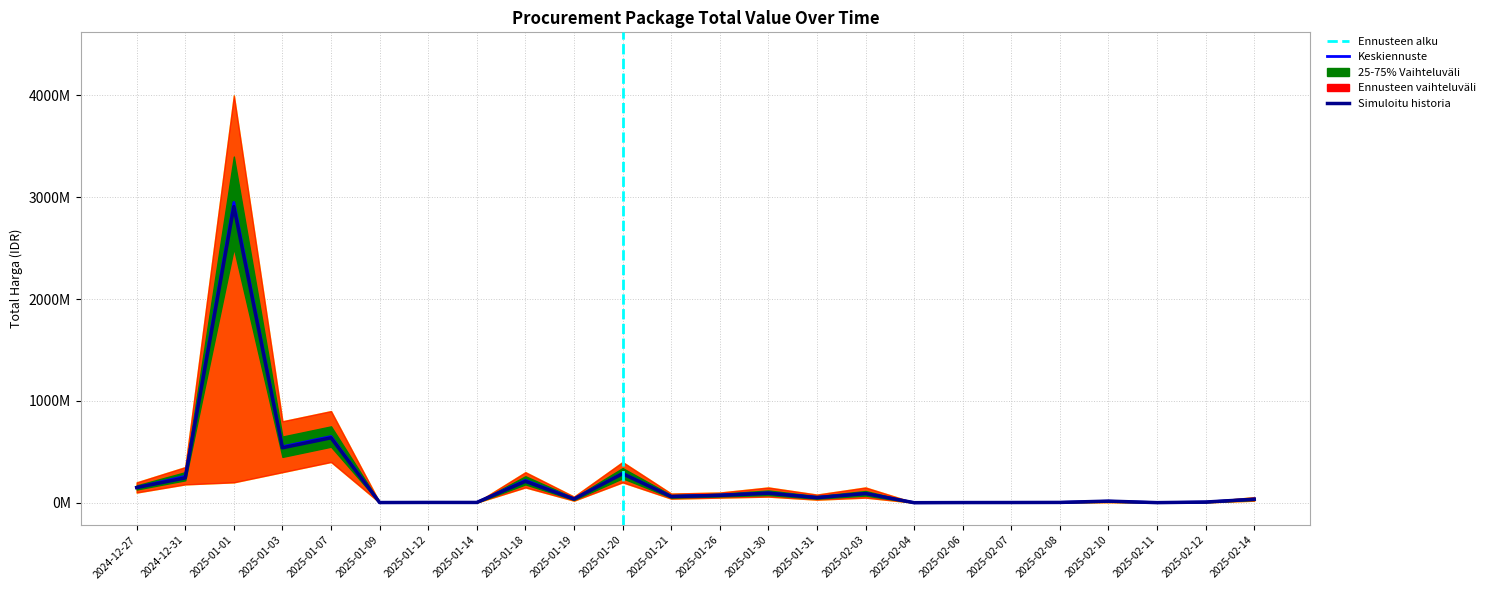

True or false: high_95 has more than 1 points higher than both neighbors.

True